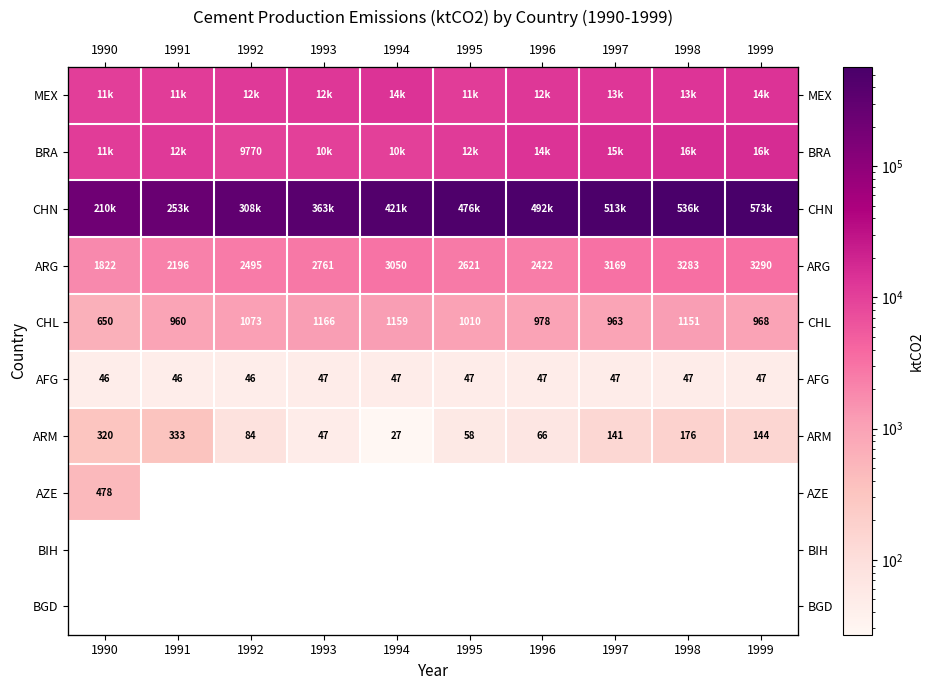

At which label does BIH reach its minimum?

1990